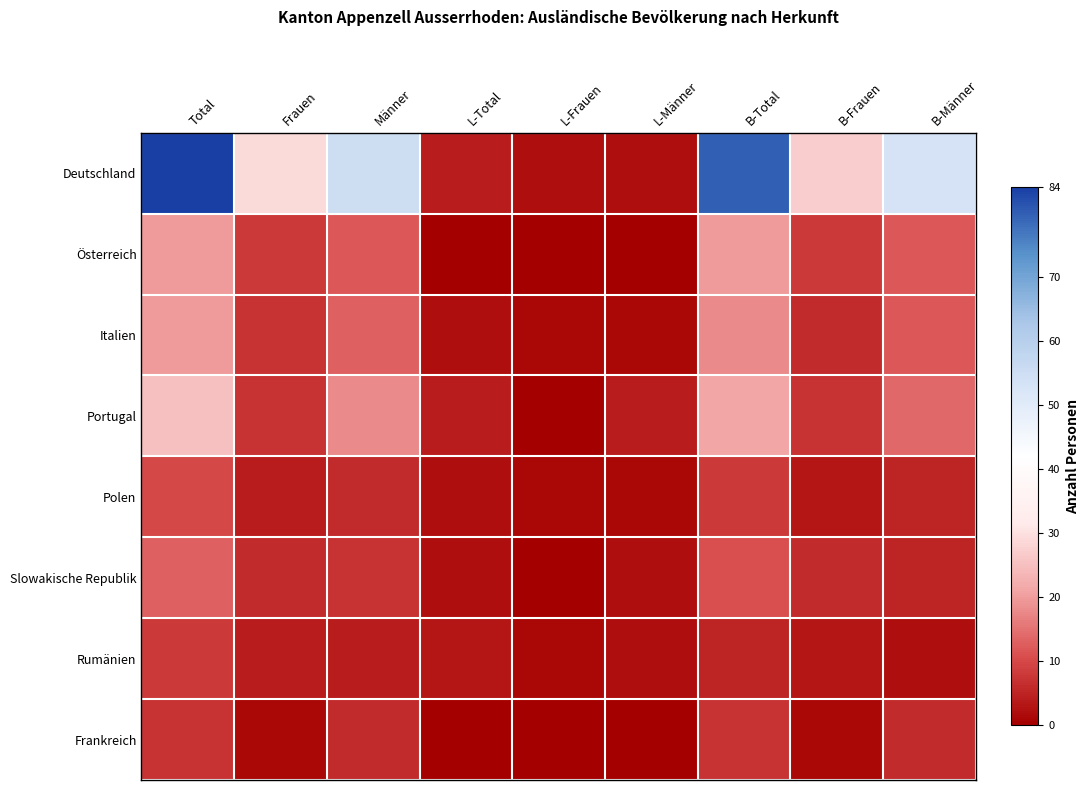

At Männer, list the series in order from smallest to largest.

Rumänien, Polen, Frankreich, Slowakische Republik, Österreich, Italien, Portugal, Deutschland